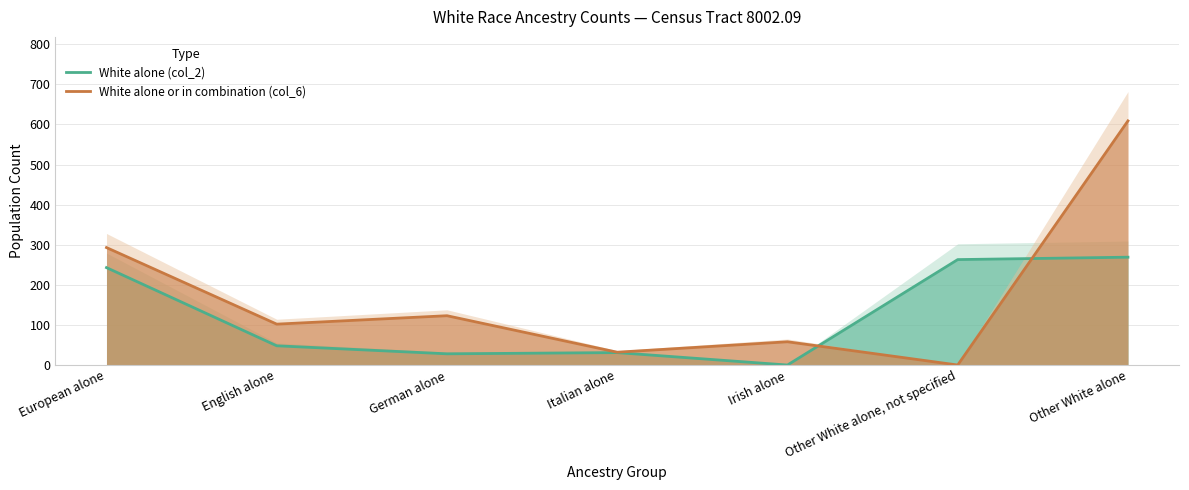

Which series has the largest range (max minus min)?

White alone or in combination (col_6)